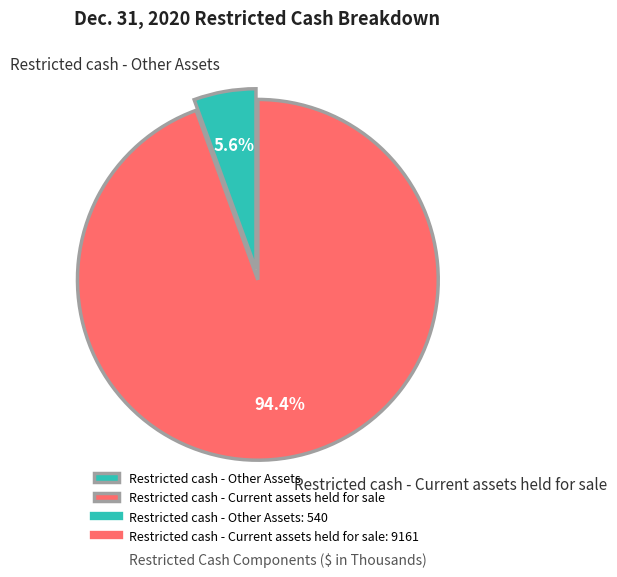

Between Restricted cash - Other Assets and Restricted cash - Current assets held for sale, which is larger?

Restricted cash - Current assets held for sale